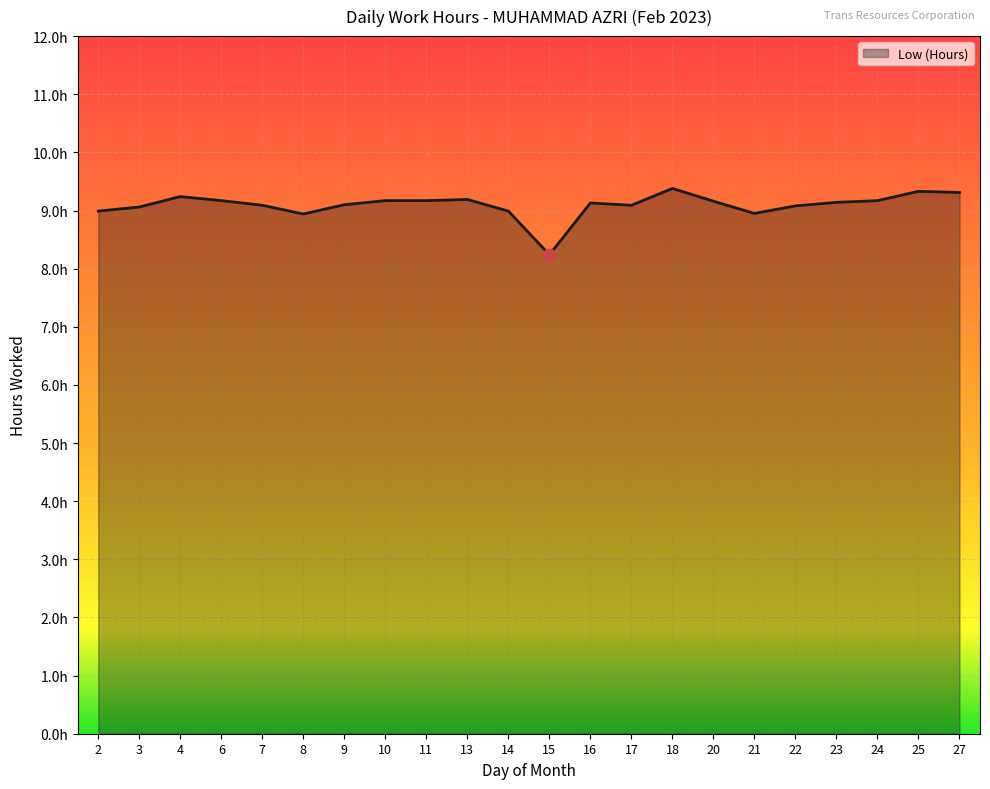

Which has a higher value, 6 or 23?

6